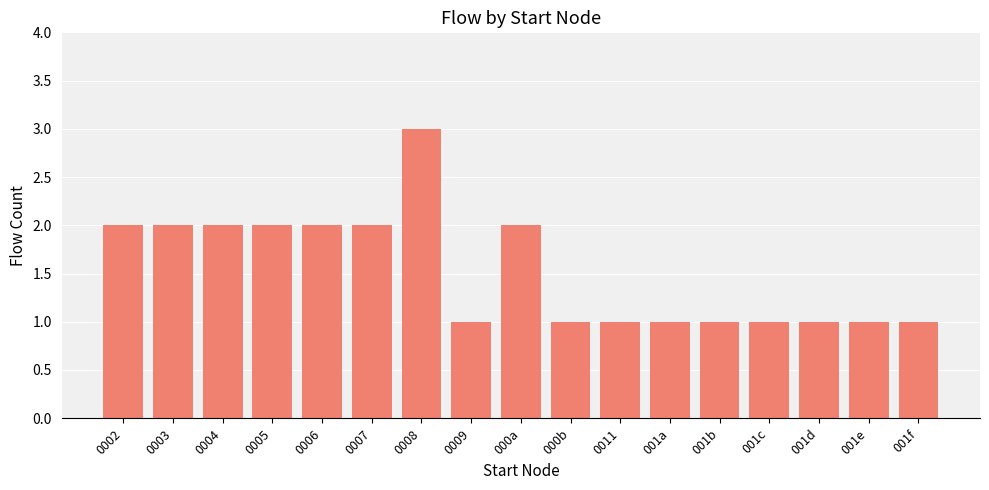

True or false: the data shows 2 at 0005.

True